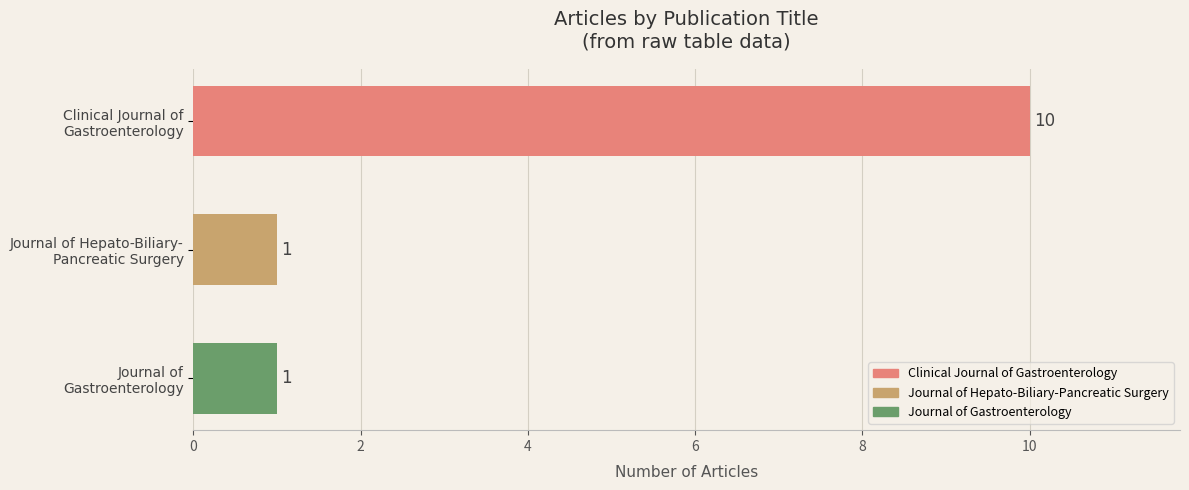

What is the sum of all values?

12